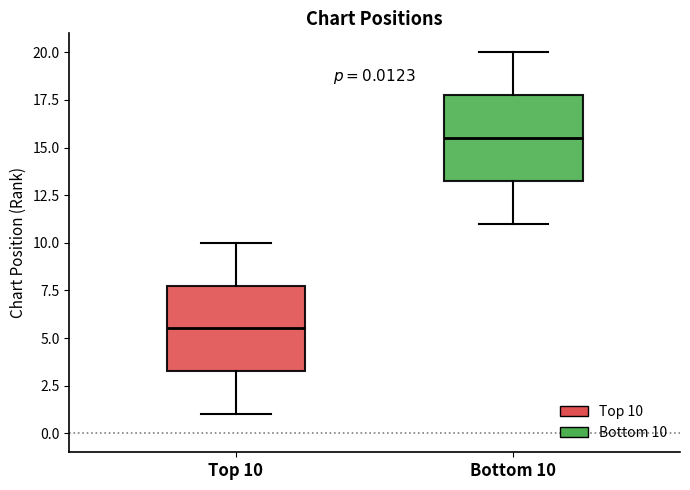

Which box has the highest median line?

Bottom 10